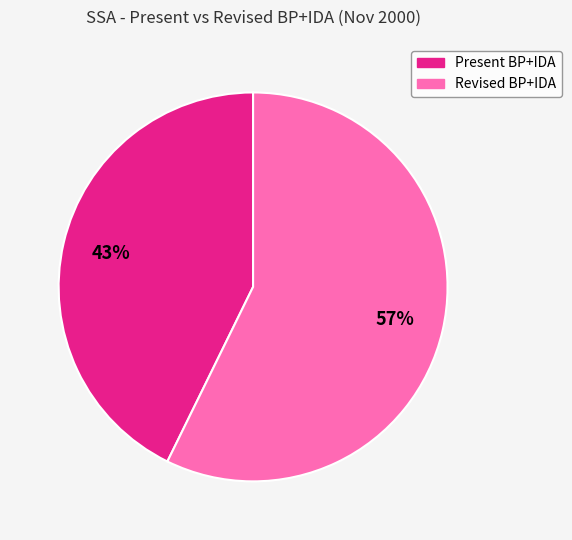

To the nearest percent, what is the average slice percentage?

50%